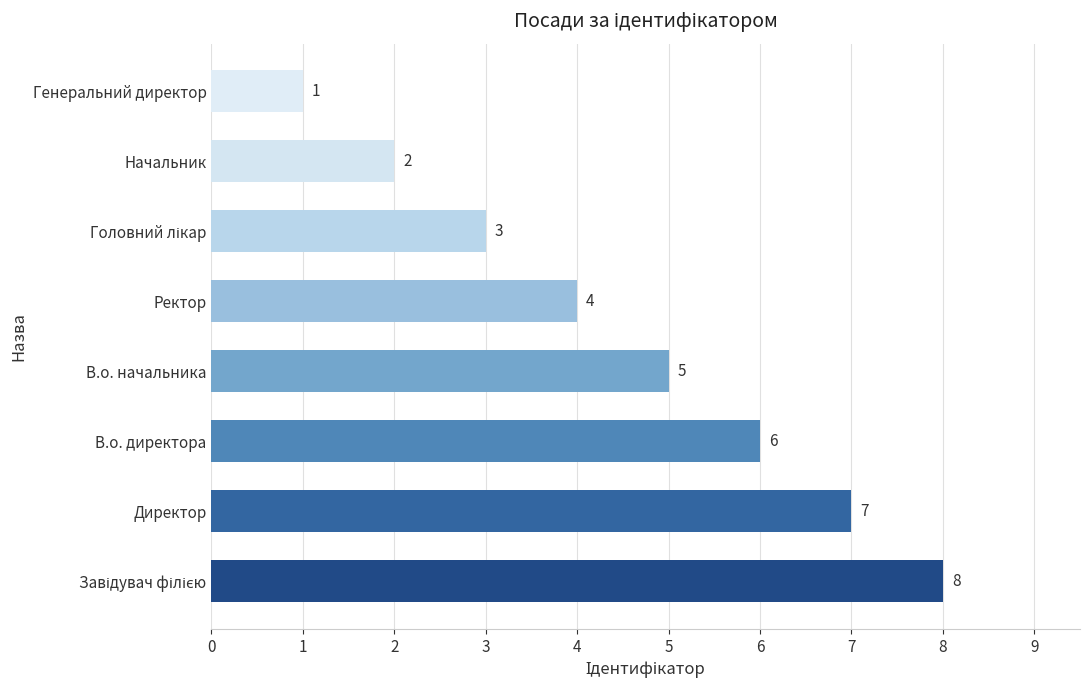

How many categories are shown in the chart?

8